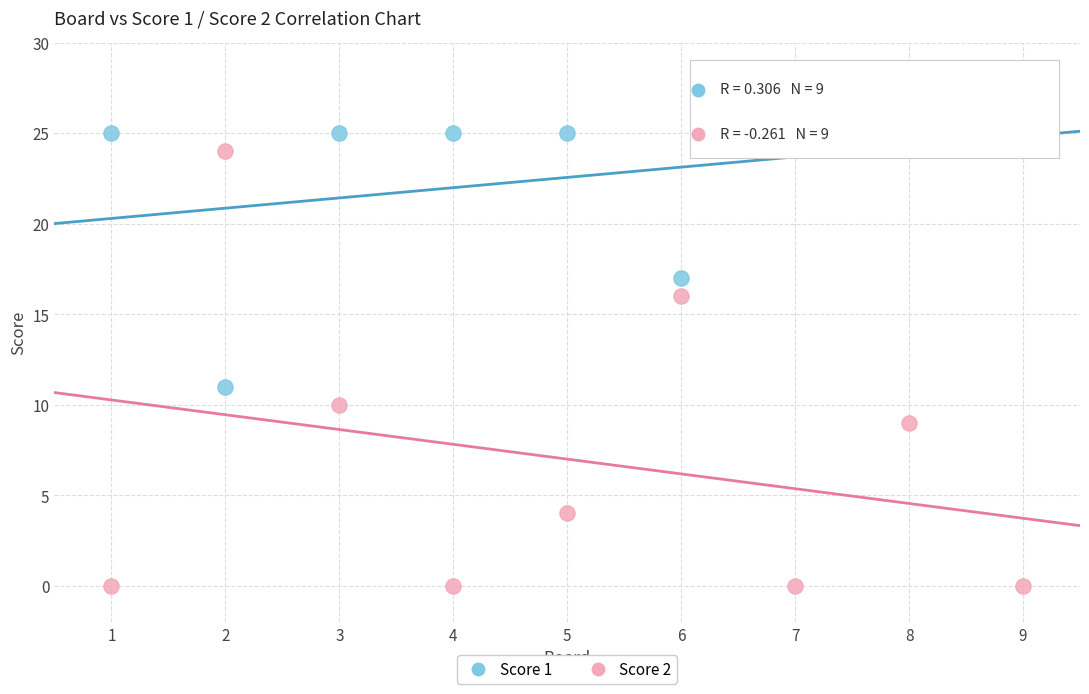

Which series reaches the maximum Y coordinate?

Score 1